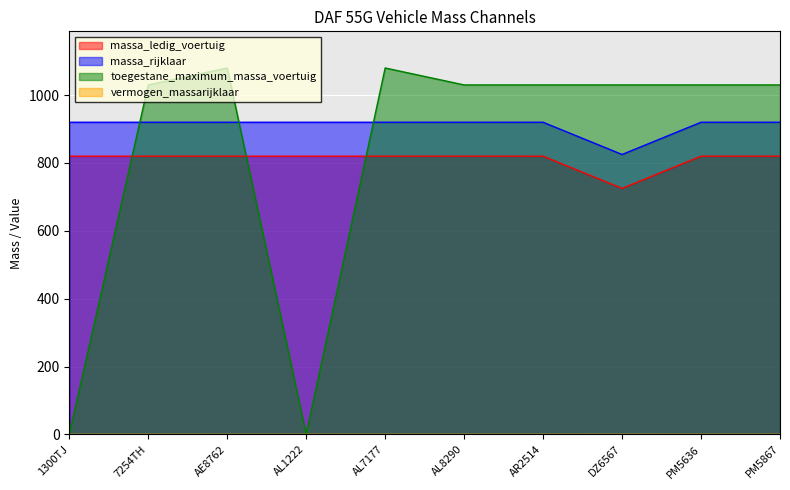

What is the difference between the maximum and minimum values in the massa_ledig_voertuig series?

95.0